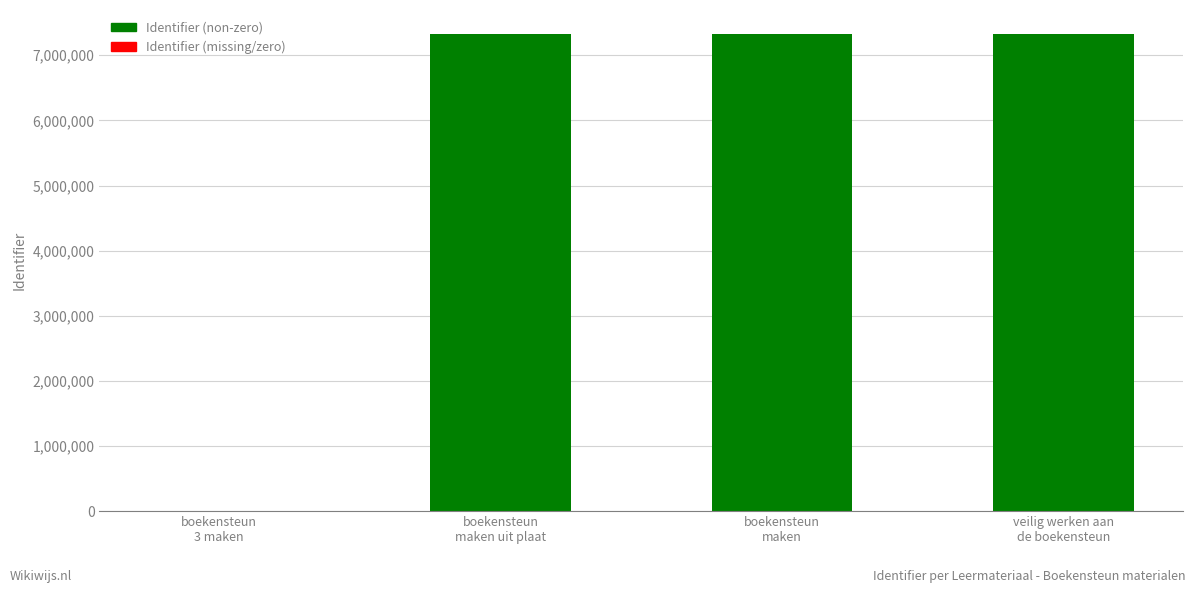

How many values are above zero?

3